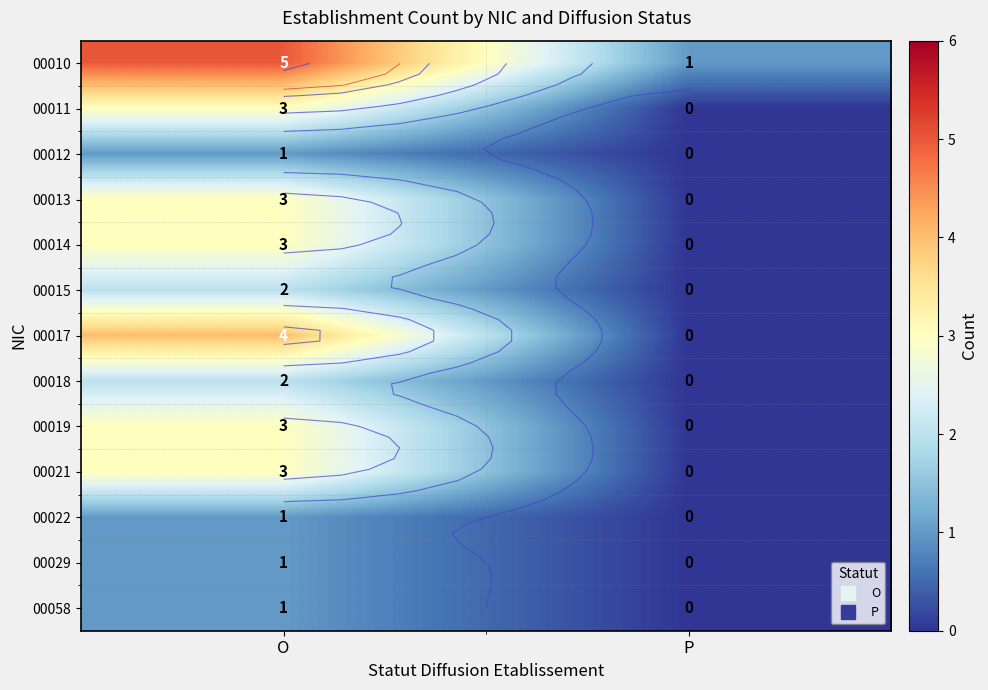

What is the sum of all 00022 values?

1